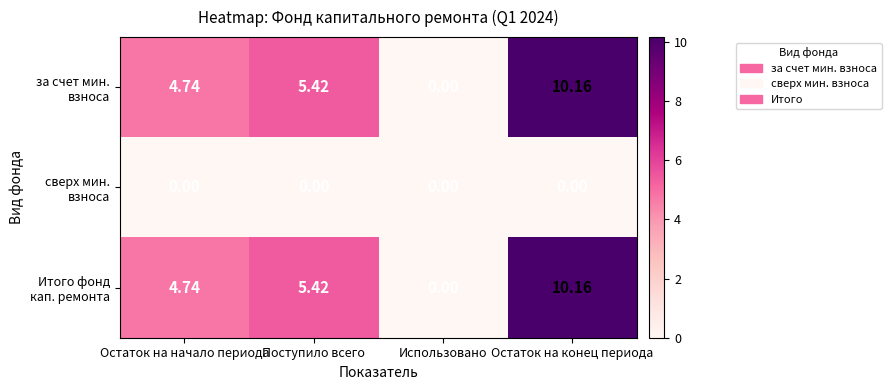

Which label corresponds to the largest value in the chart?

Остаток на конец периода